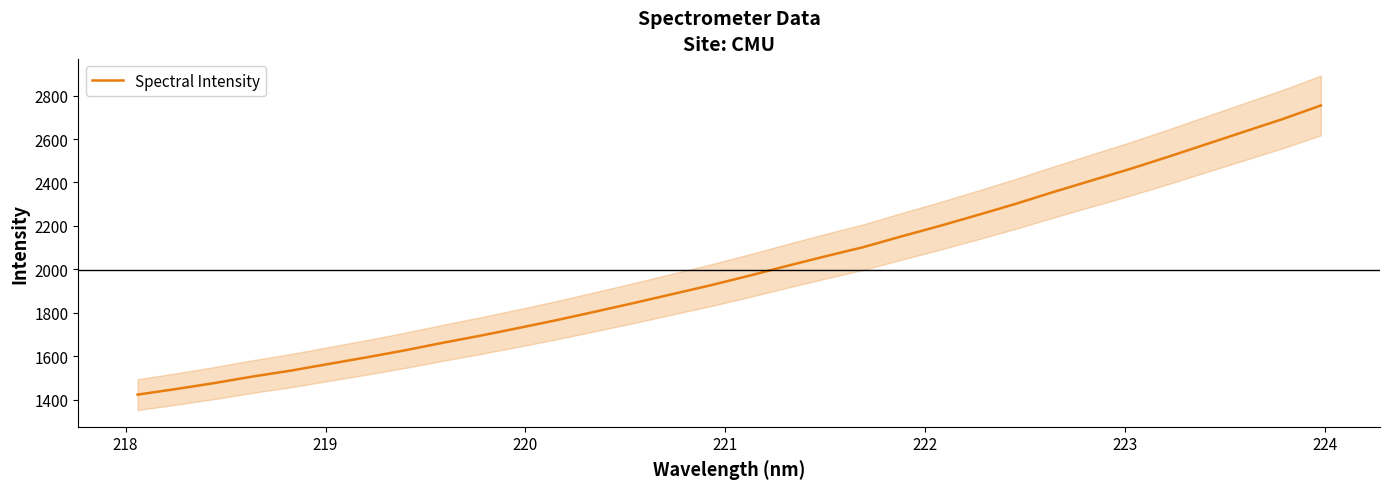

What is the maximum value for Spectral Intensity?

2755.0